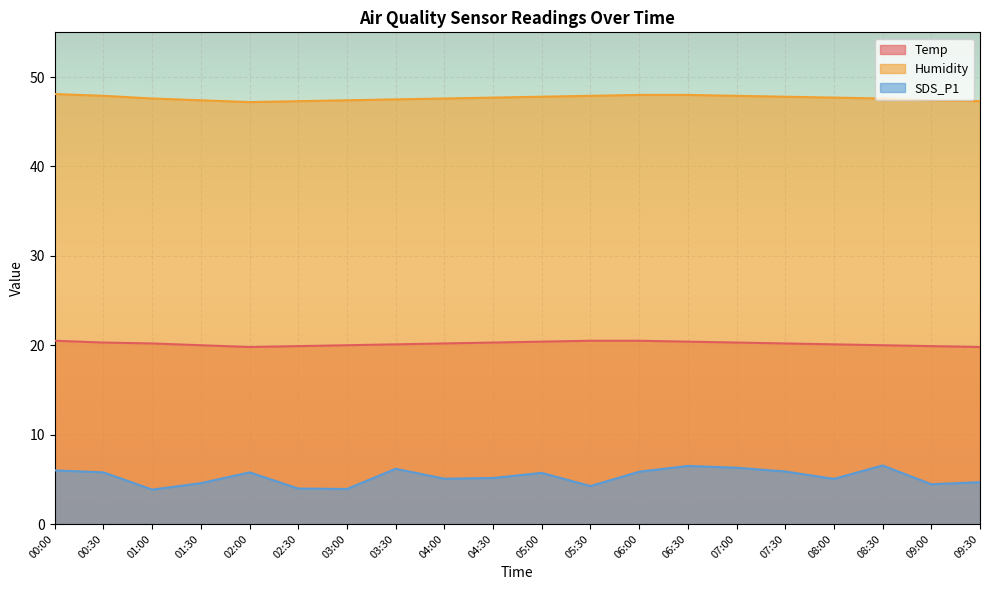

How many lines are shown in the chart?

3